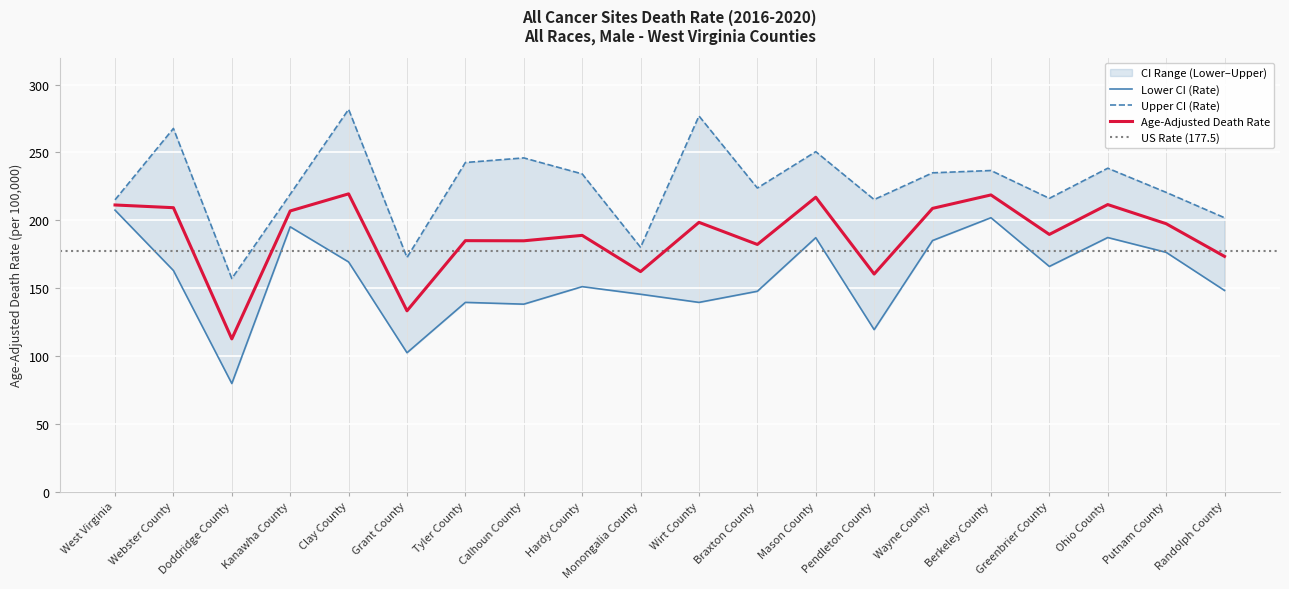

Which series has the widest spread of values?

Lower CI (Rate)